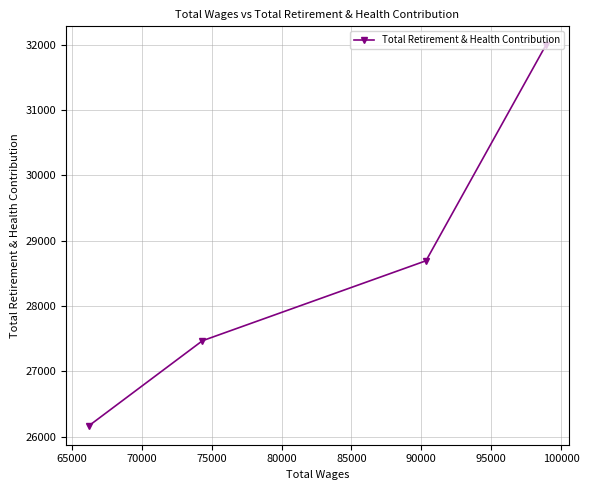

Does the chart display data point markers on the line(s)?

Yes